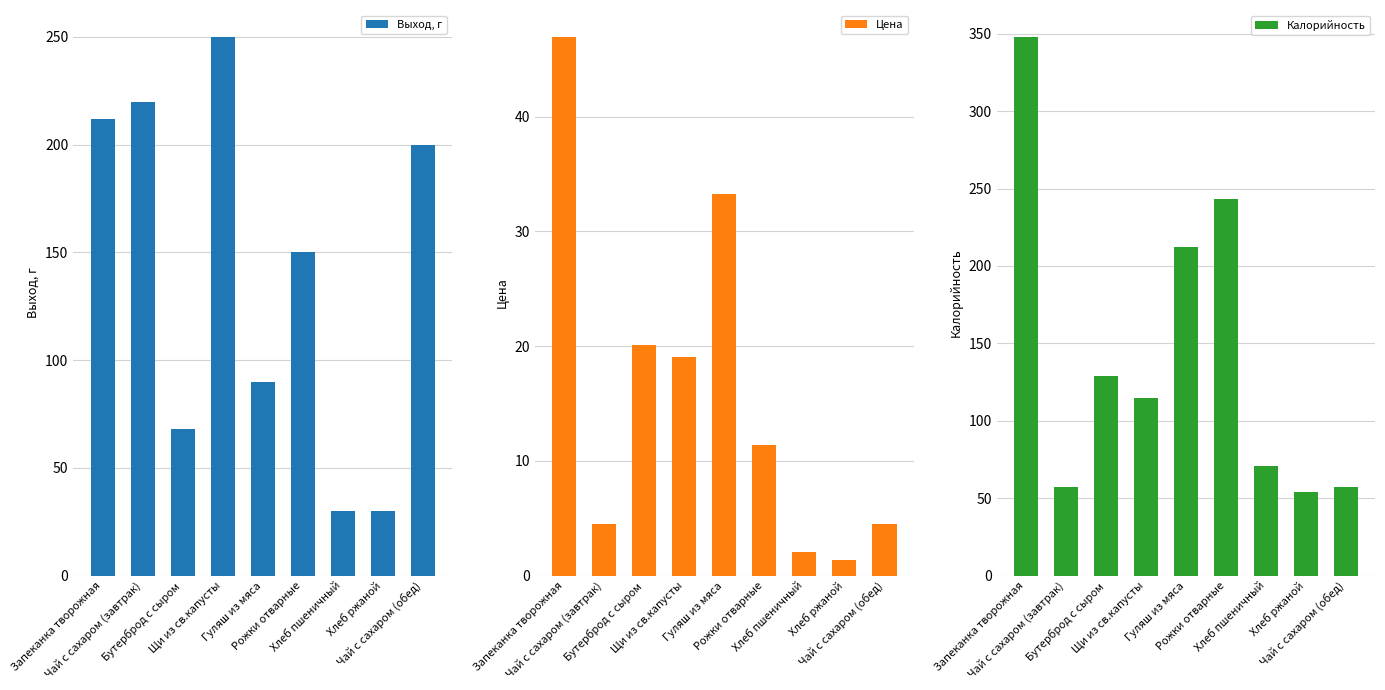

At which category is the sum across all series the highest?

Запеканка творожная